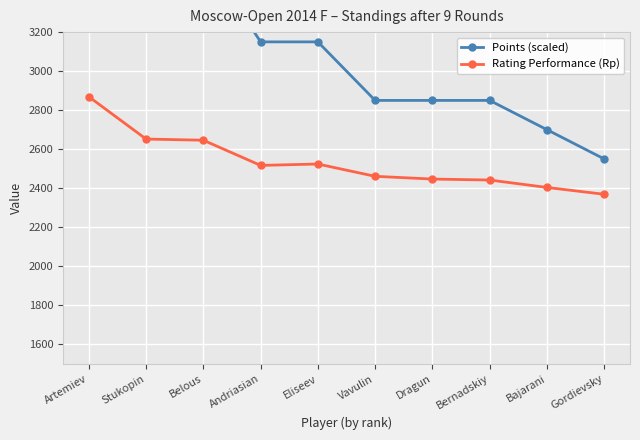

Where is Rating Performance (Rp) nearest to the value 2619?

Belous